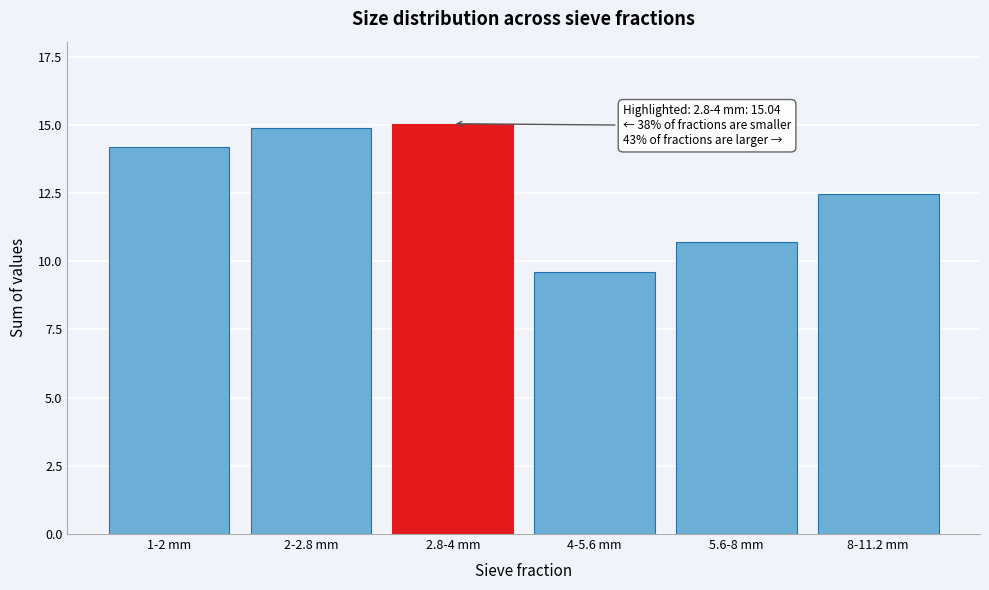

Reading left to right, list all the values displayed in this chart.

1-2 mm=14.2	2-2.8 mm=14.9	2.8-4 mm=15.0	4-5.6 mm=9.6	5.6-8 mm=10.7	8-11.2 mm=12.5